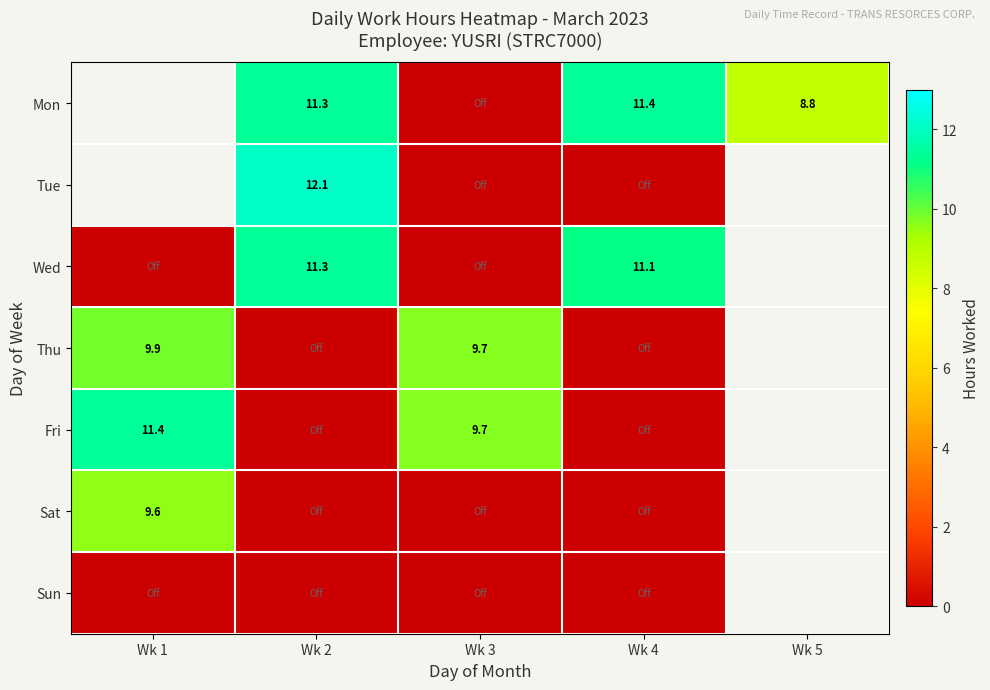

Is the value of Fri at Wk 1 greater than the value of Sat at Wk 1?

Yes